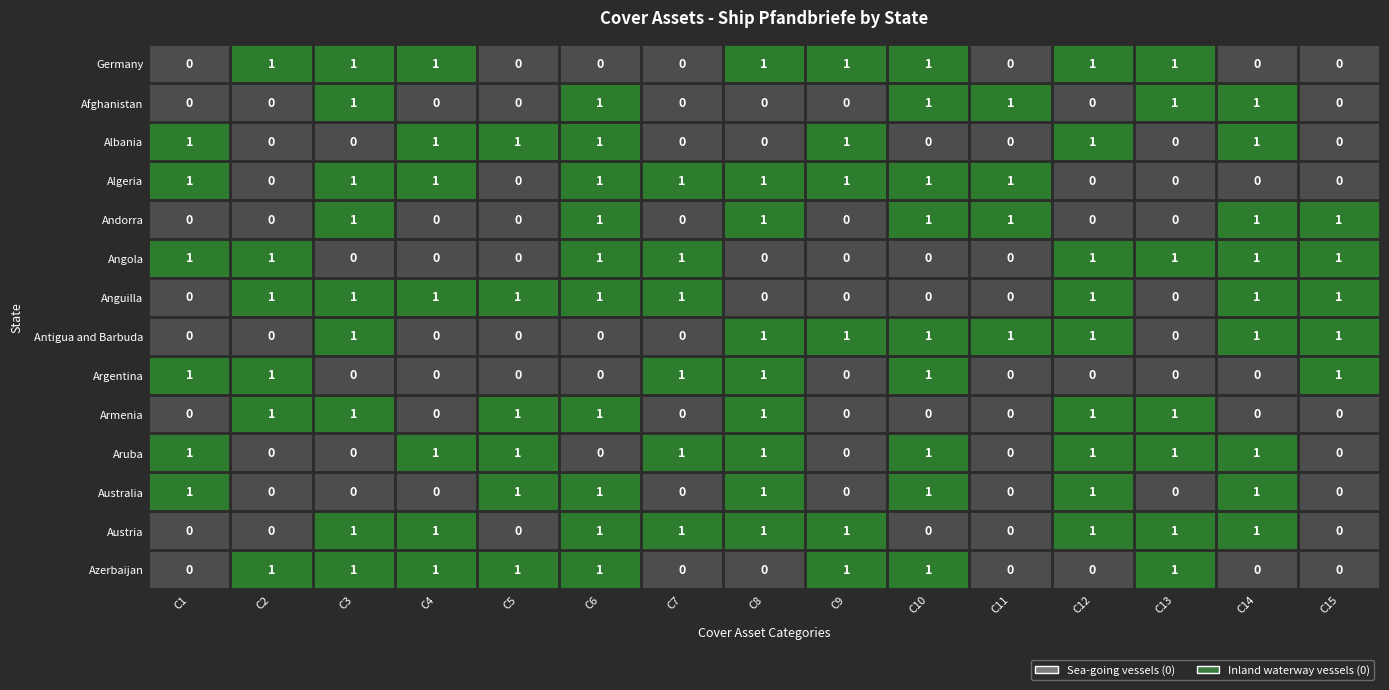

At which category is the sum across all series the highest?

C6